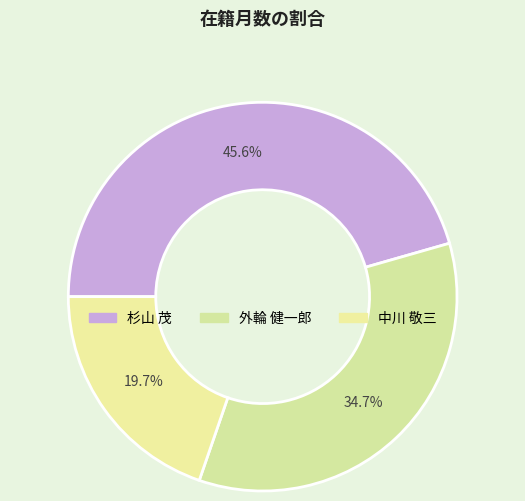

Which category has the biggest portion of the pie?

杉山 茂